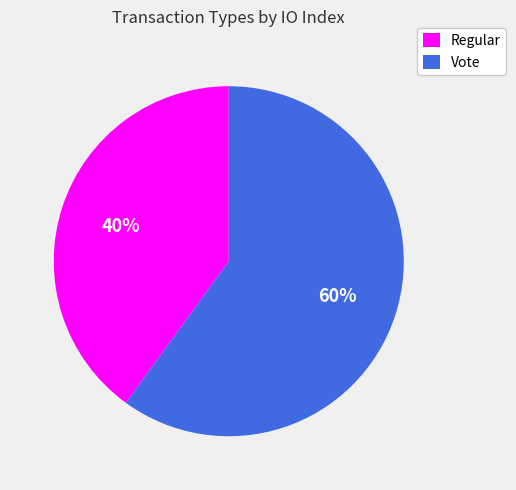

True or false: Regular accounts for 46% of the total.

False